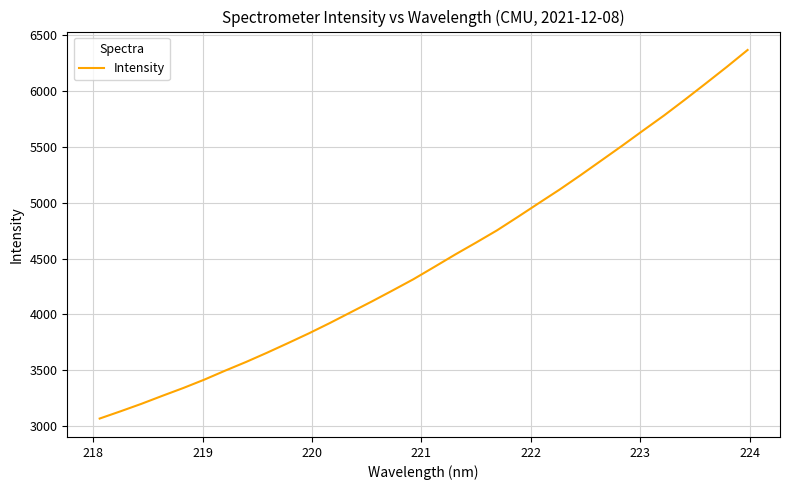

What is the difference between the maximum and minimum values?

3302.0